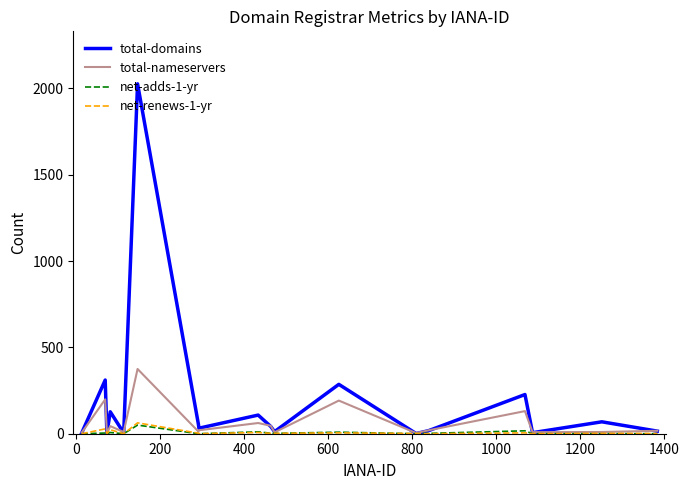

Which series has the largest total across all categories?

total-domains